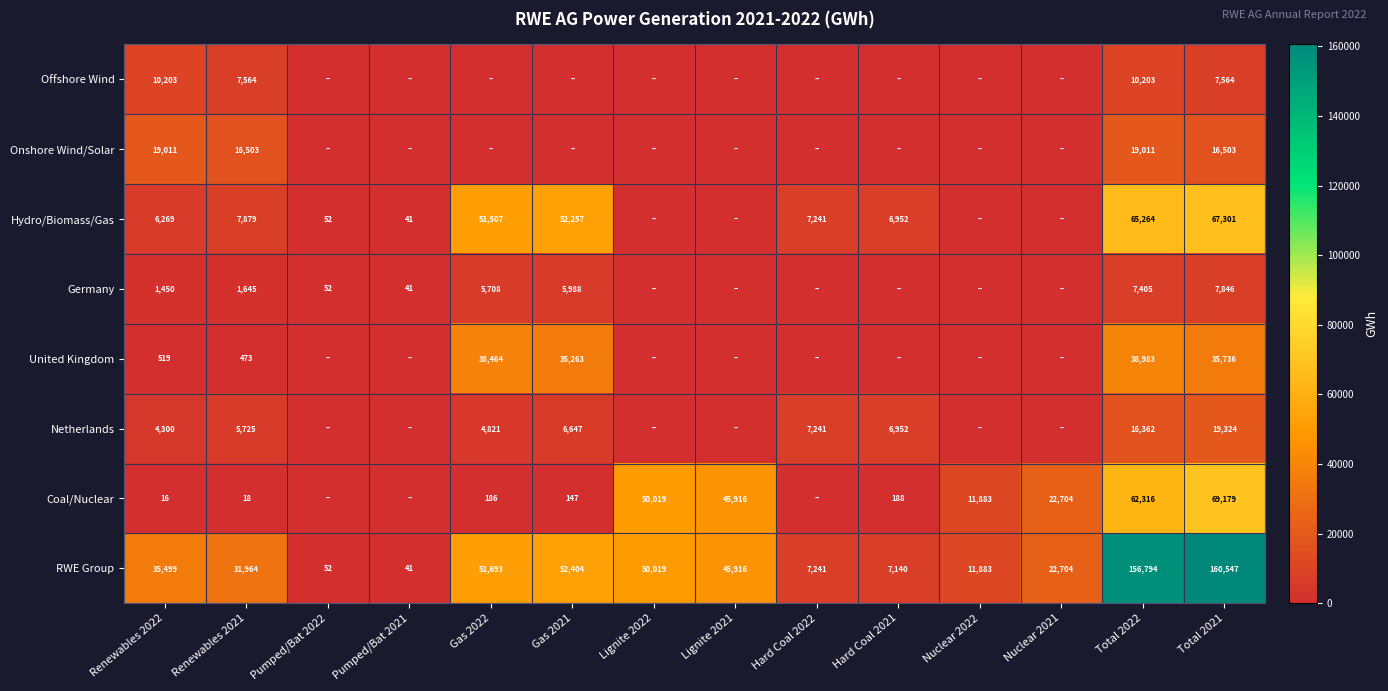

Rank the categories by RWE Group value from highest to lowest.

Total 2021, Total 2022, Gas 2021, Gas 2022, Lignite 2022, Lignite 2021, Renewables 2022, Renewables 2021, Nuclear 2021, Nuclear 2022, Hard Coal 2022, Hard Coal 2021, Pumped/Bat 2022, Pumped/Bat 2021